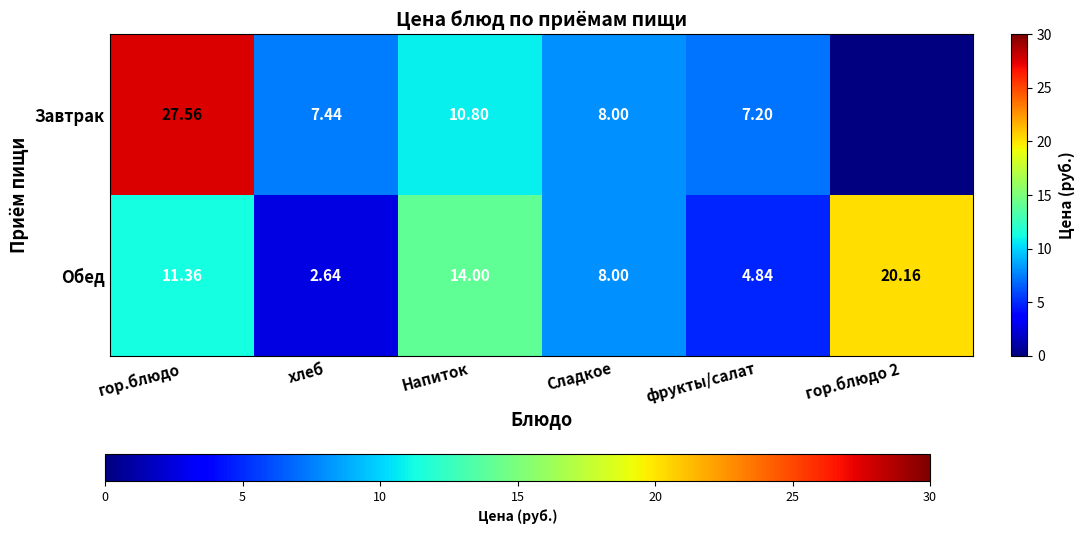

Between Сладкое and фрукты/салат, which series saw the biggest shift?

Обед